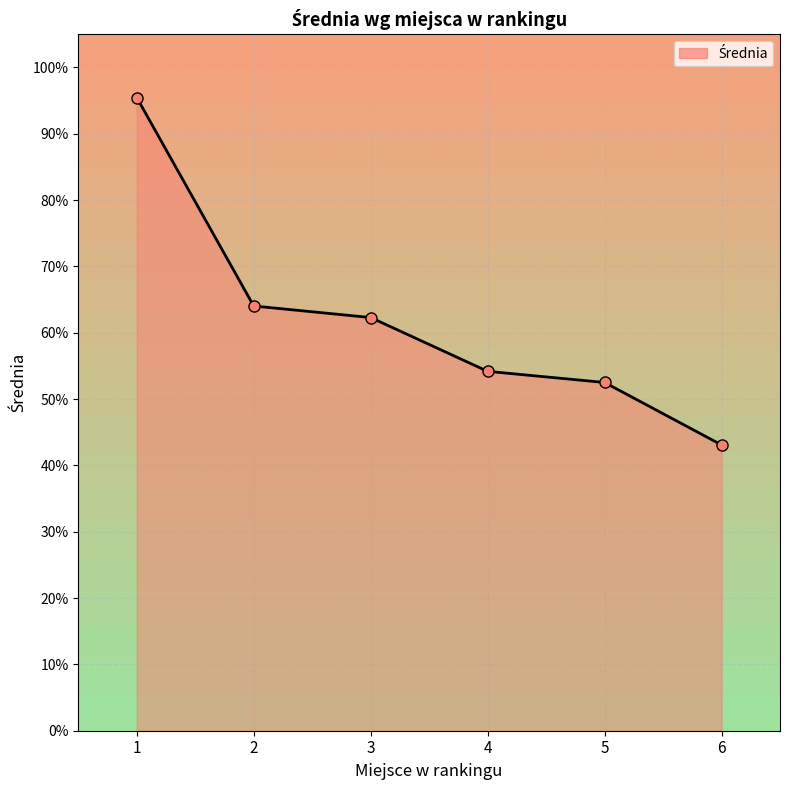

Where is the data nearest to the value 69?

2